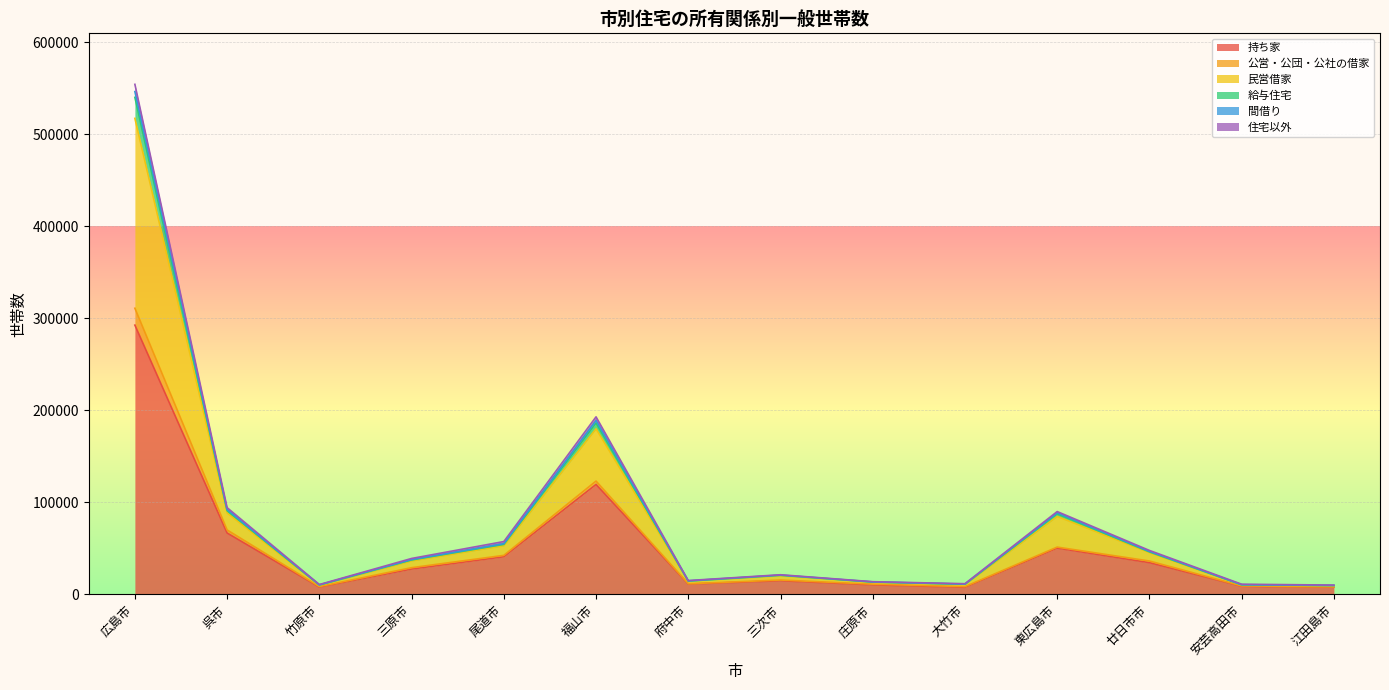

At which category does 給与住宅 reach its first local peak?

福山市